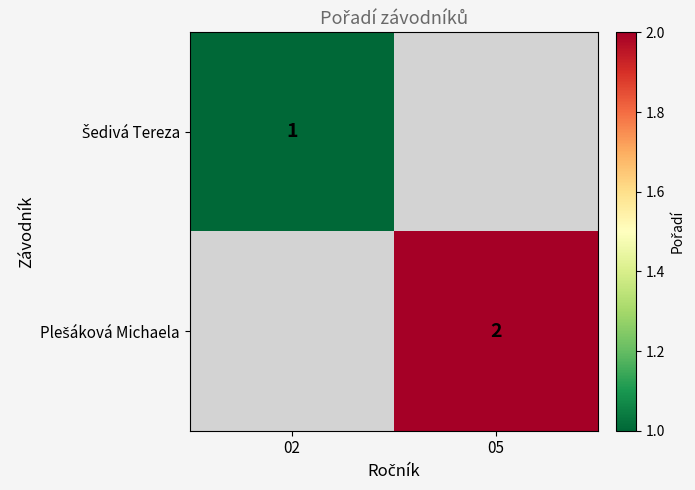

How many categories are shown in the chart?

2